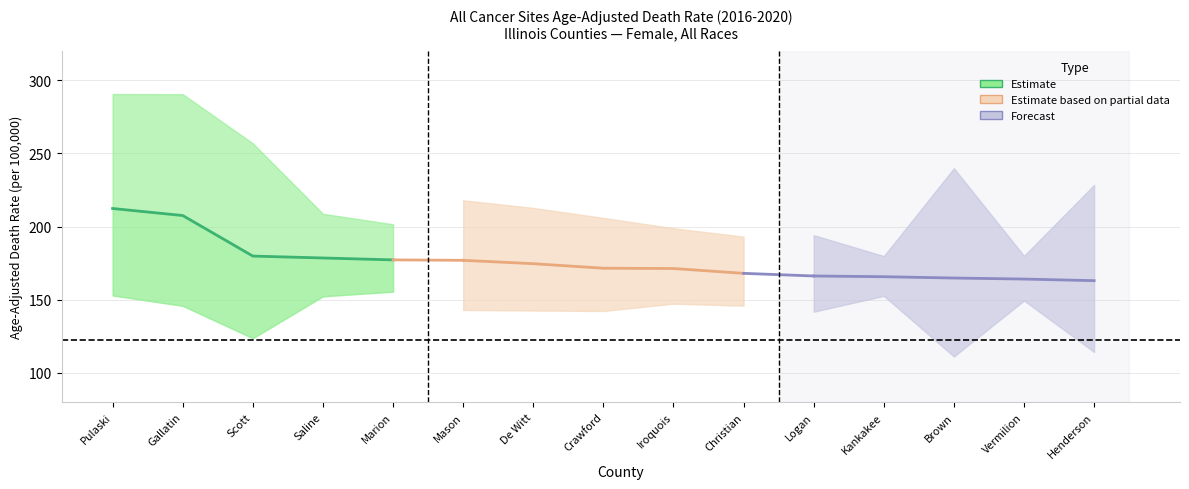

What is the sum of all Lower CI (Rate) values?

2120.6